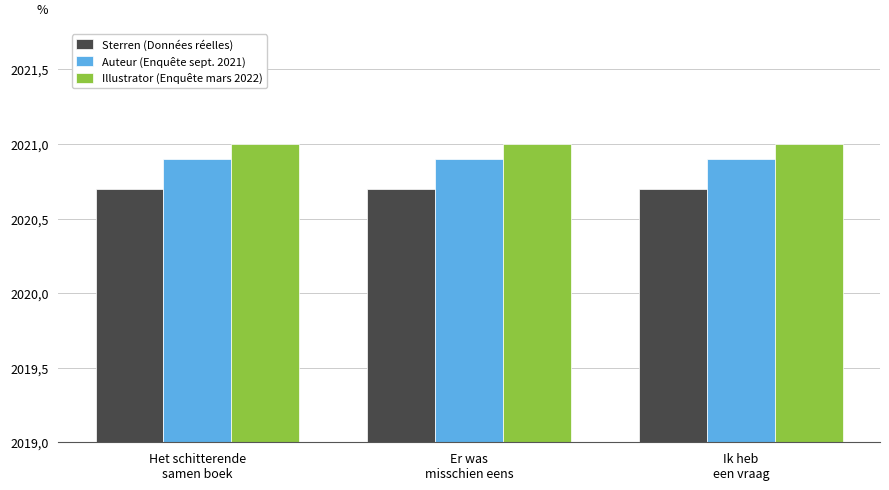

Reading left to right, list all the values displayed in this chart.

Sterren (Données réelles): Het schitterende
samen boek=1.7	Er was
misschien eens=1.7	Ik heb
een vraag=1.7
Auteur (Enquête sept. 2021): Het schitterende
samen boek=1.9	Er was
misschien eens=1.9	Ik heb
een vraag=1.9
Illustrator (Enquête mars 2022): Het schitterende
samen boek=2.0	Er was
misschien eens=2.0	Ik heb
een vraag=2.0